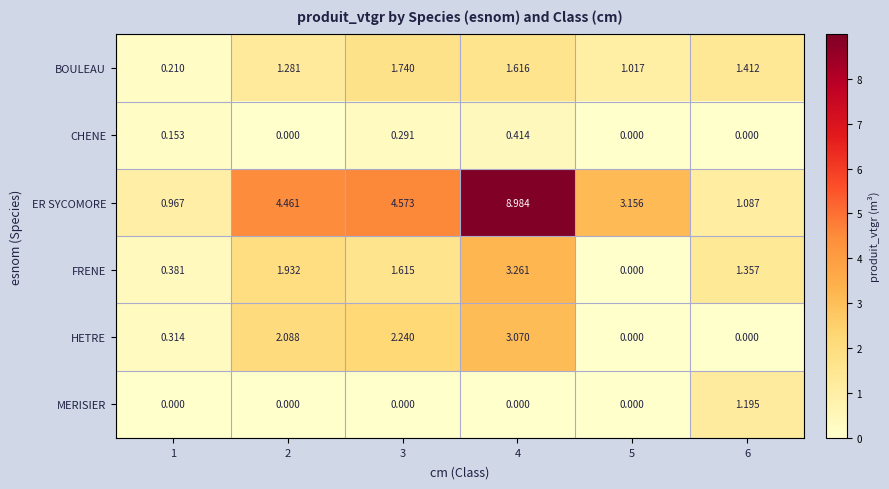

Which series has the largest total across all categories?

ER SYCOMORE